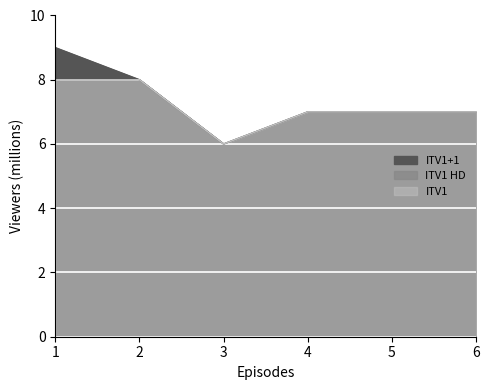

What is the approximate value of ITV1 at 5?

7